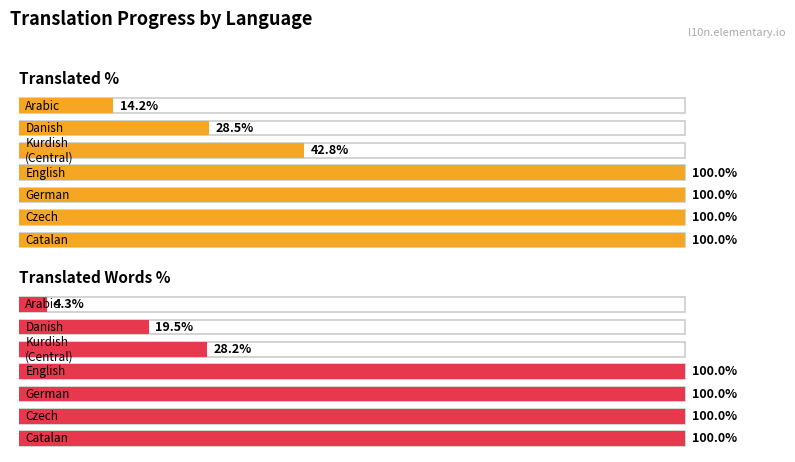

What is the difference between the maximum and second lowest values in the Translated % series?

71.5